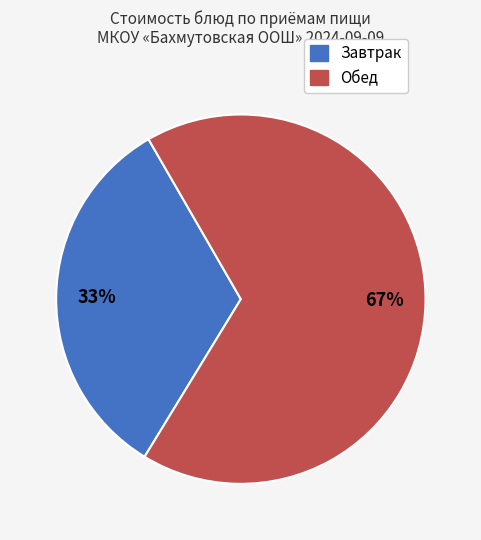

To the nearest percent, what is the difference between the largest and smallest slice percentages?

34%